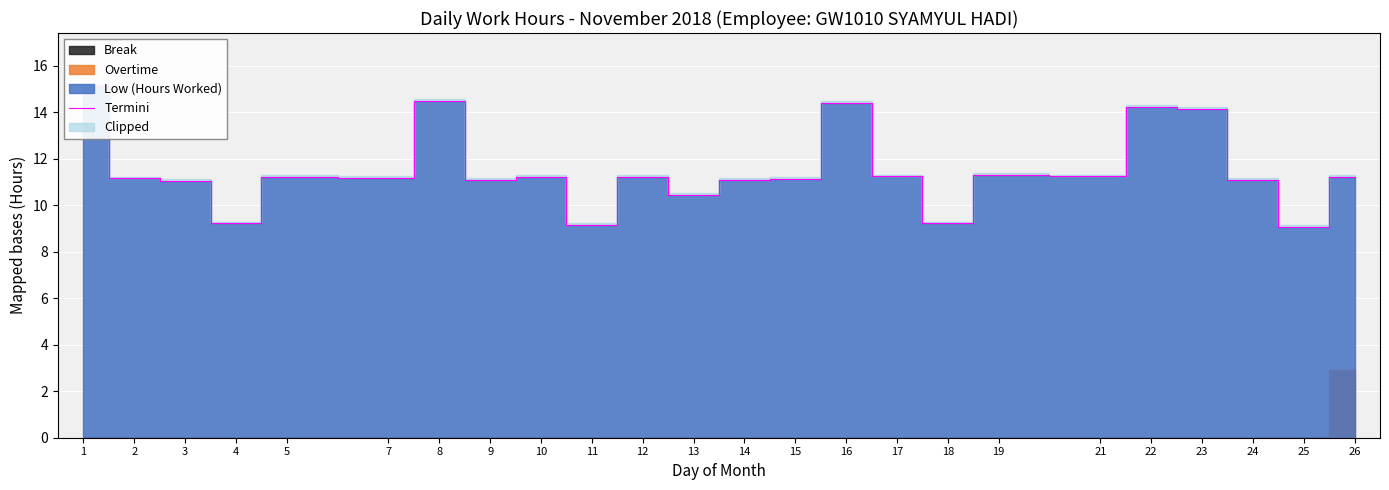

How many data points does each series have?

24